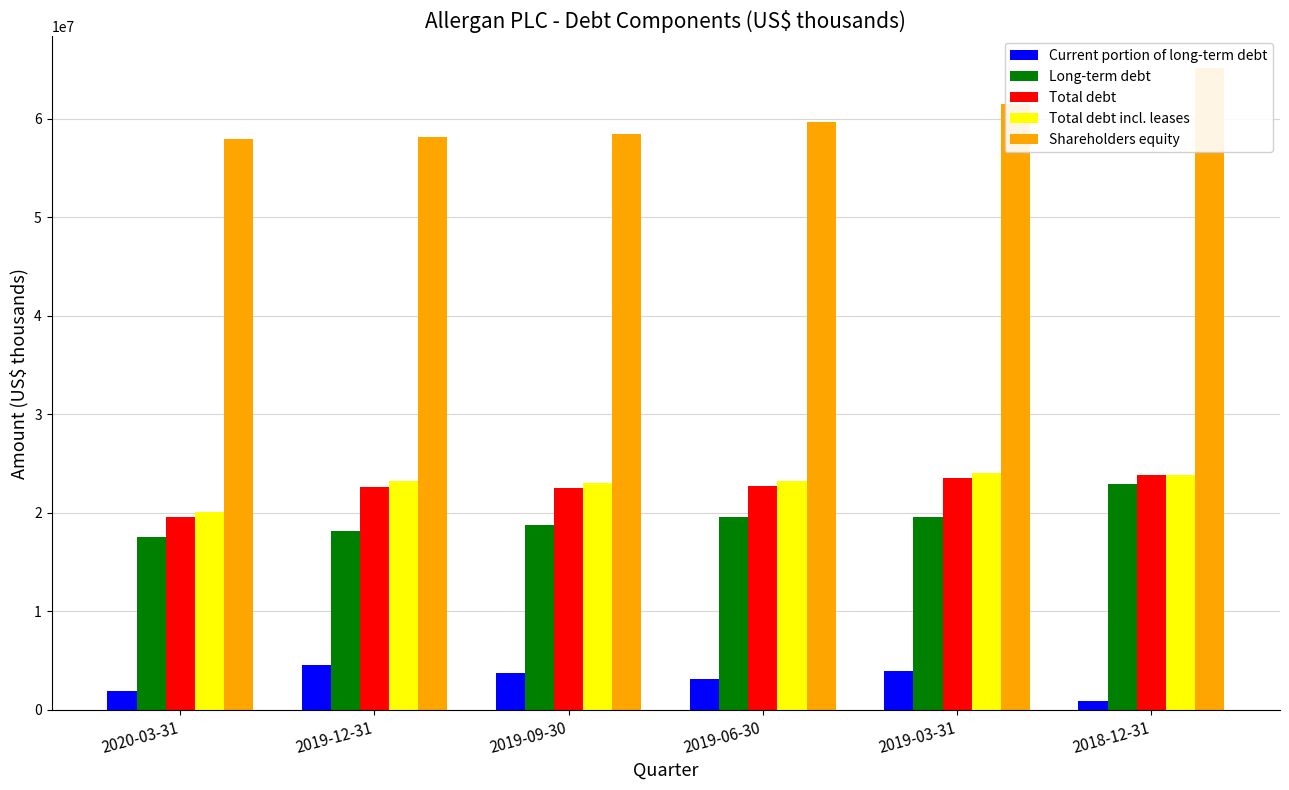

Rank the series at 2018-12-31 from lowest to highest value.

Current portion of long-term debt, Long-term debt, Total debt, Total debt incl. leases, Shareholders equity